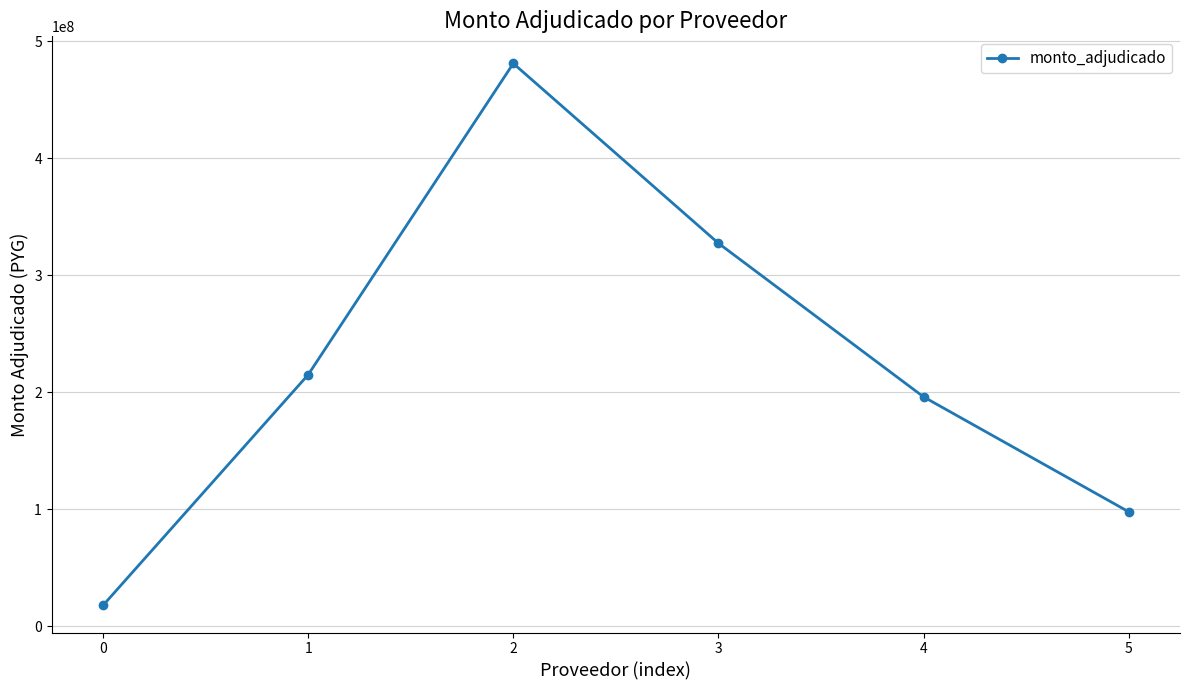

Reading right to left, extract all data points from this chart.

97817500	196000000	327250000	480880000	214895000	17829200